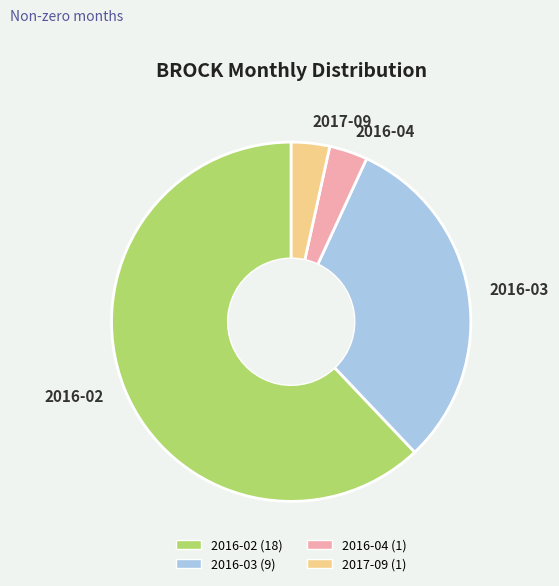

Combined, do 2016-02 and 2016-03 account for over 50%?

Yes